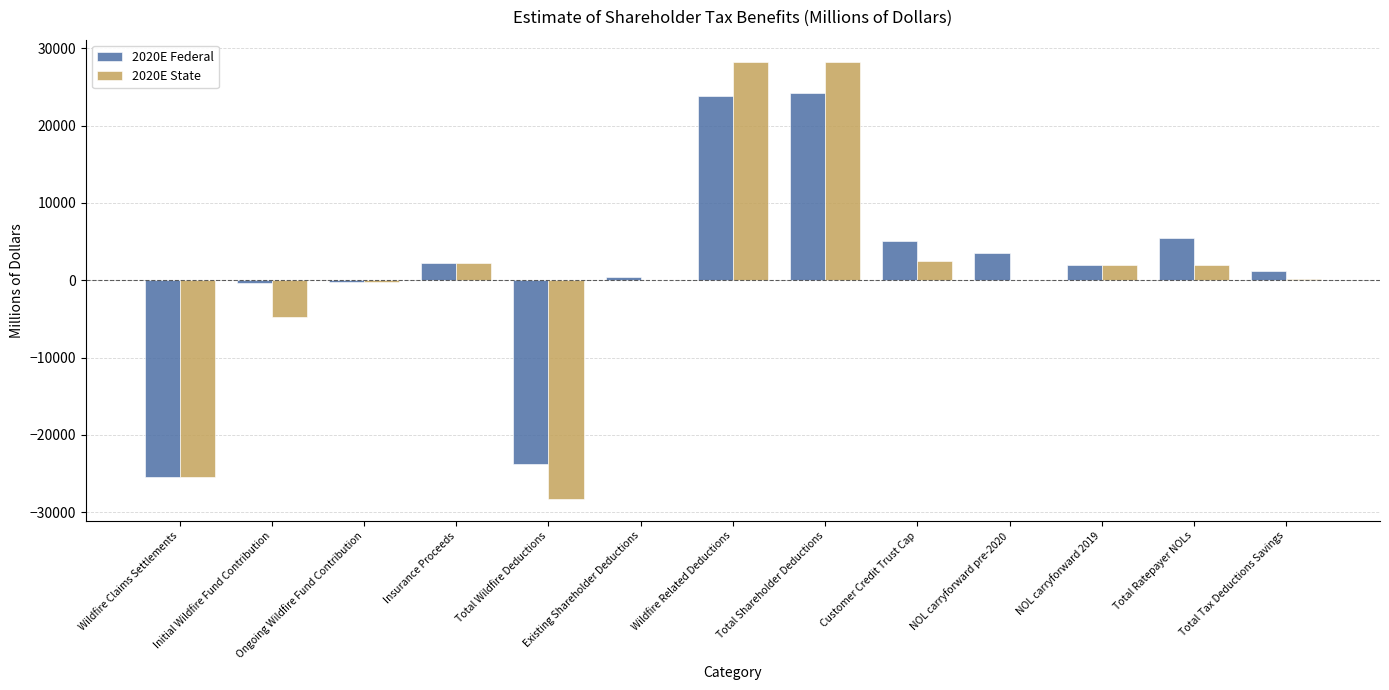

What is the highest value of the 2020E State series?

28292.0